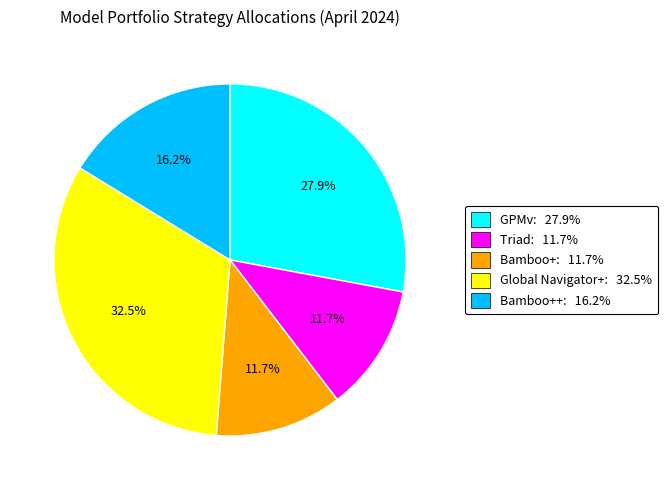

How many segments does this pie chart have?

5